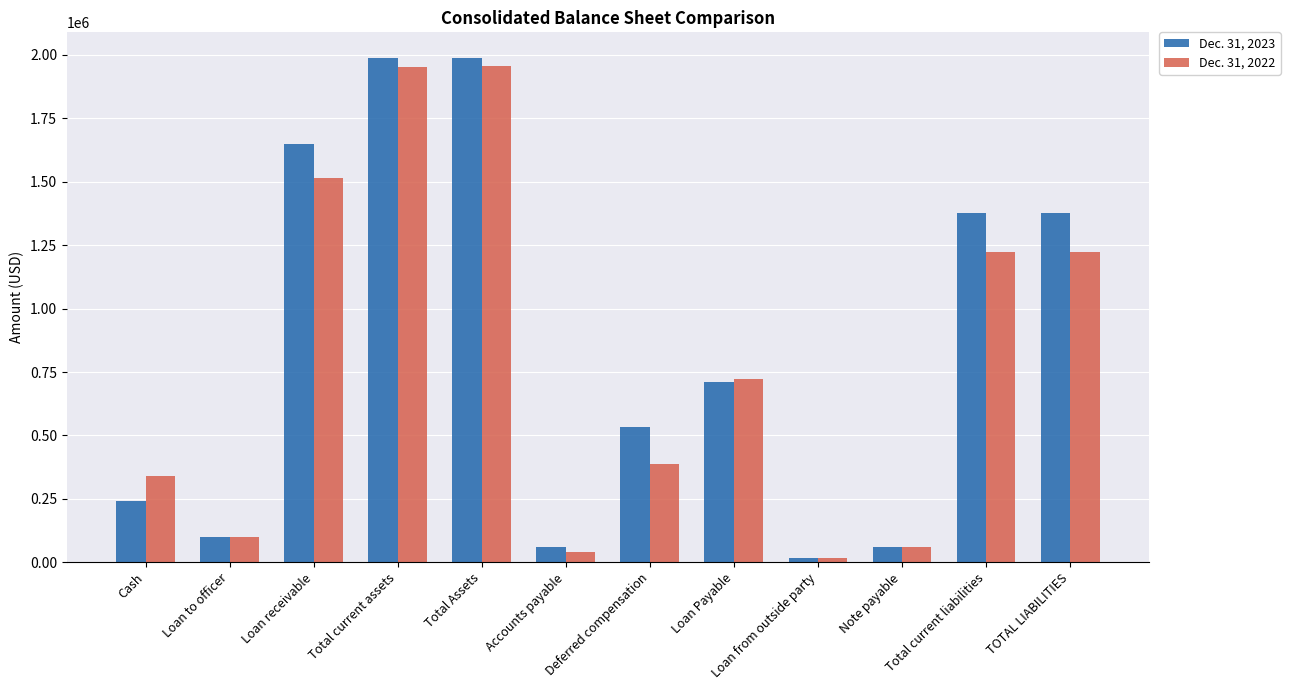

At which label does Dec. 31, 2022 first exceed 722000?

Loan receivable